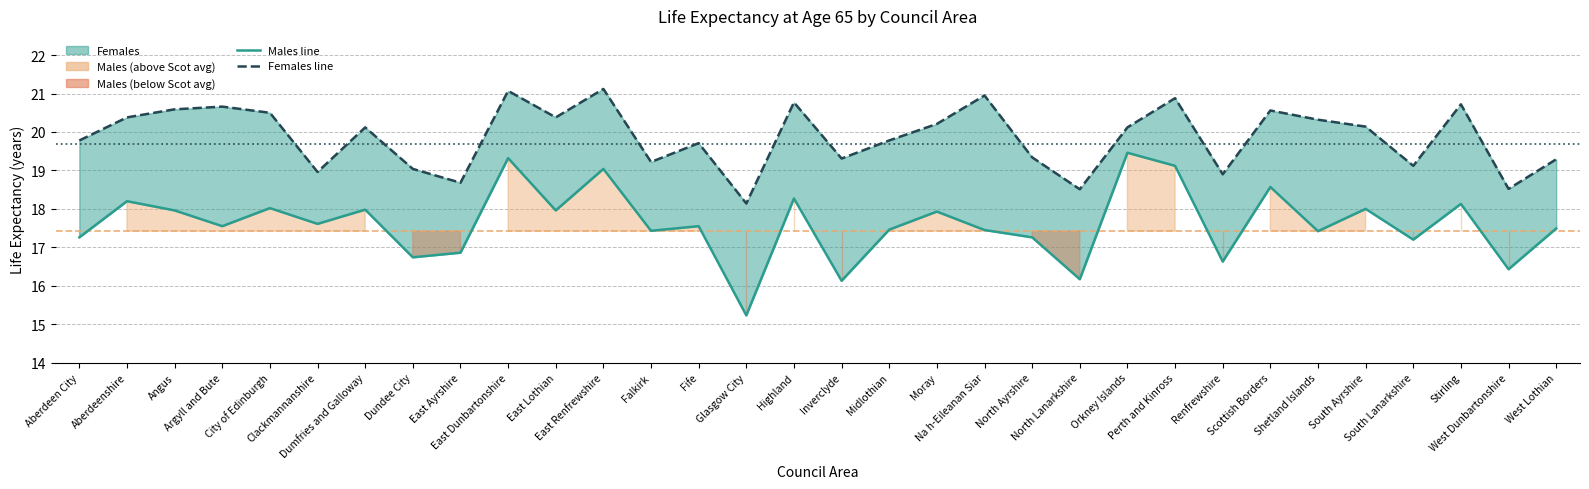

How many interior local valleys does the Males line series have?

12